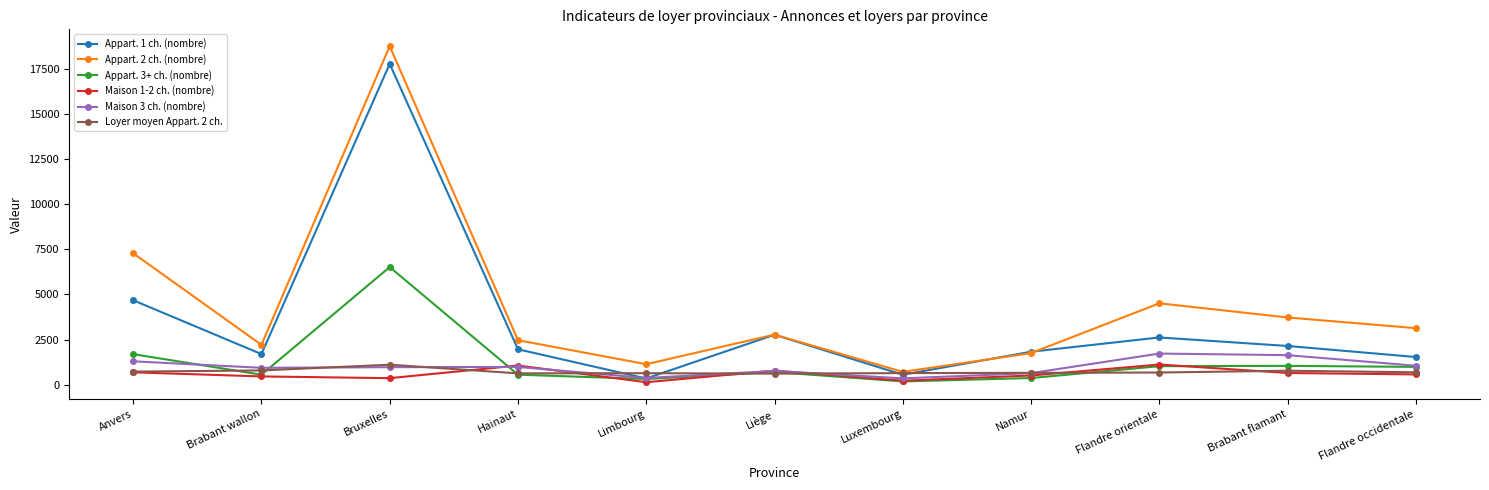

True or false: Maison 3 ch. (nombre) has more than 1 points higher than both neighbors.

True